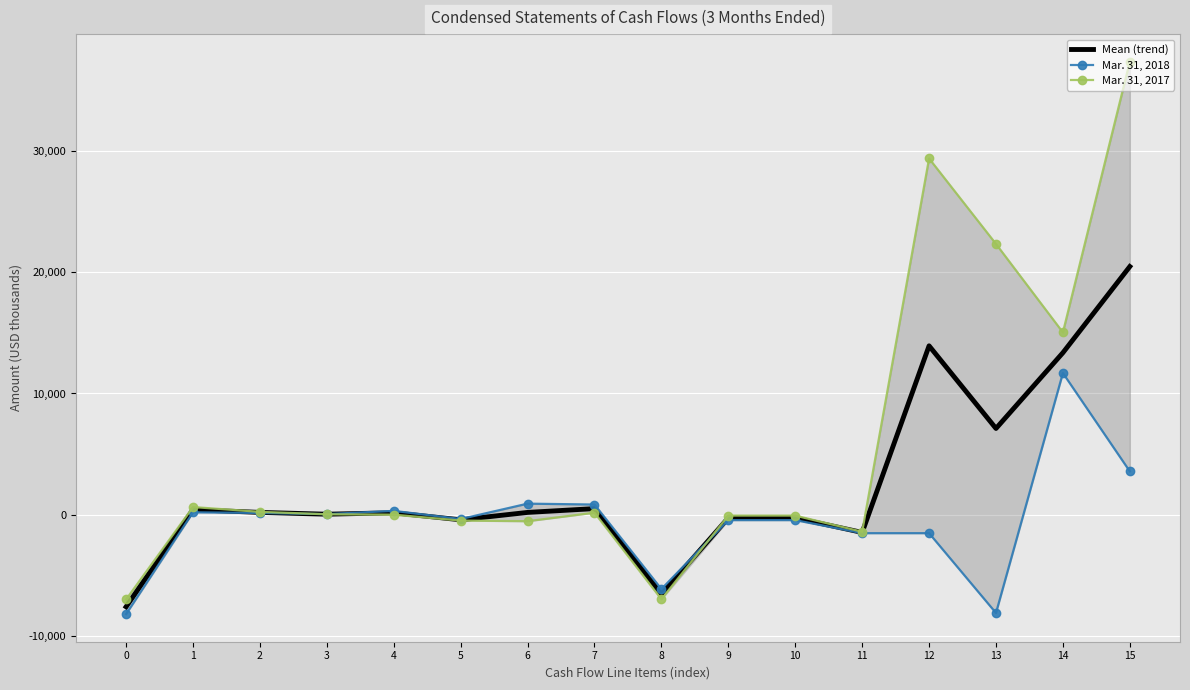

At 3, list the series in order from smallest to largest.

Mar. 31, 2017, Mean (trend), Mar. 31, 2018